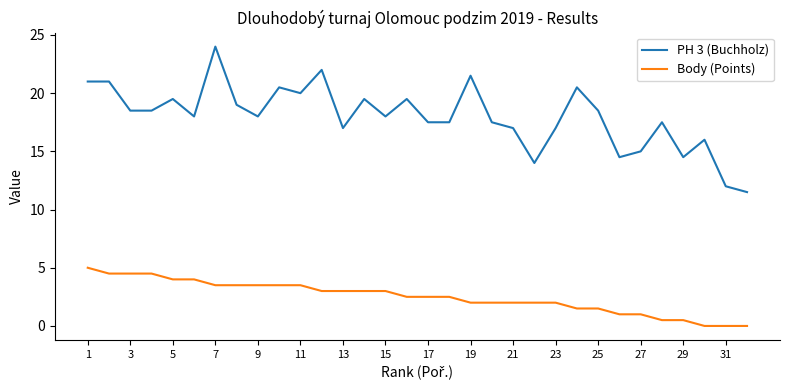

Reading left to right, transcribe all the data shown in this chart.

PH 3 (Buchholz): 21.0	21.0	18.5	18.5	19.5	18.0	24.0	19.0	18.0	20.5	20.0	22.0	17.0	19.5	18.0	19.5	17.5	17.5	21.5	17.5	17.0	14.0	17.0	20.5	18.5	14.5	15.0	17.5	14.5	16.0	12.0	11.5
Body (Points): 5.0	4.5	4.5	4.5	4.0	4.0	3.5	3.5	3.5	3.5	3.5	3.0	3.0	3.0	3.0	2.5	2.5	2.5	2.0	2.0	2.0	2.0	2.0	1.5	1.5	1.0	1.0	0.5	0.5	0.0	0.0	0.0